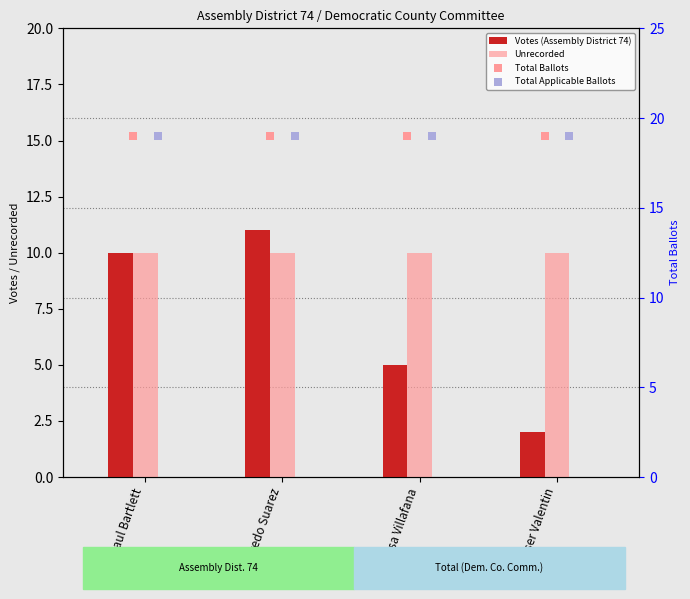

Which series contains the lowest Y value?

Votes (Assembly District 74)